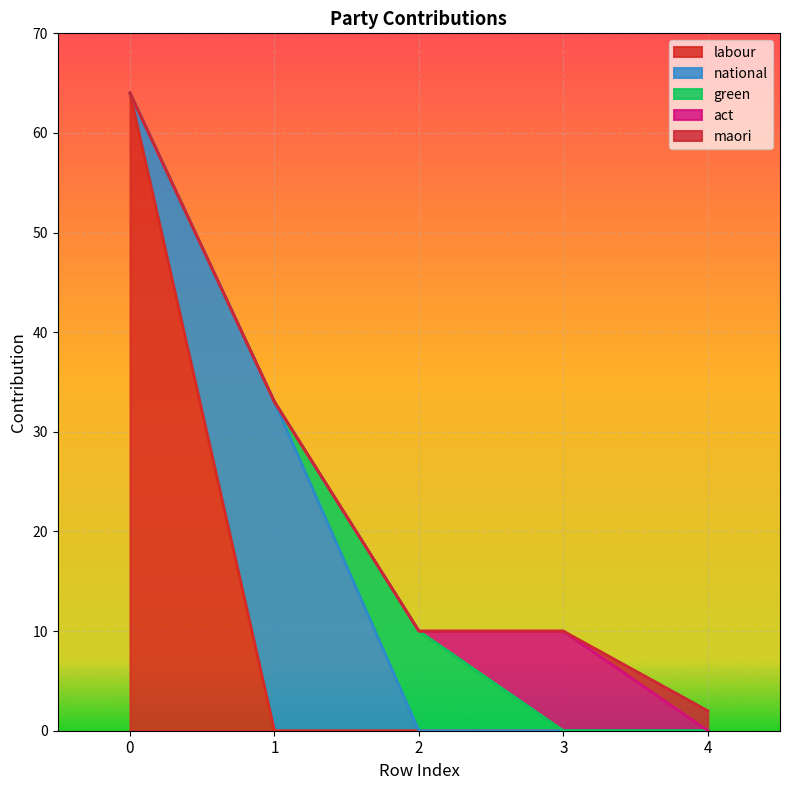

How many lines are shown in the chart?

5